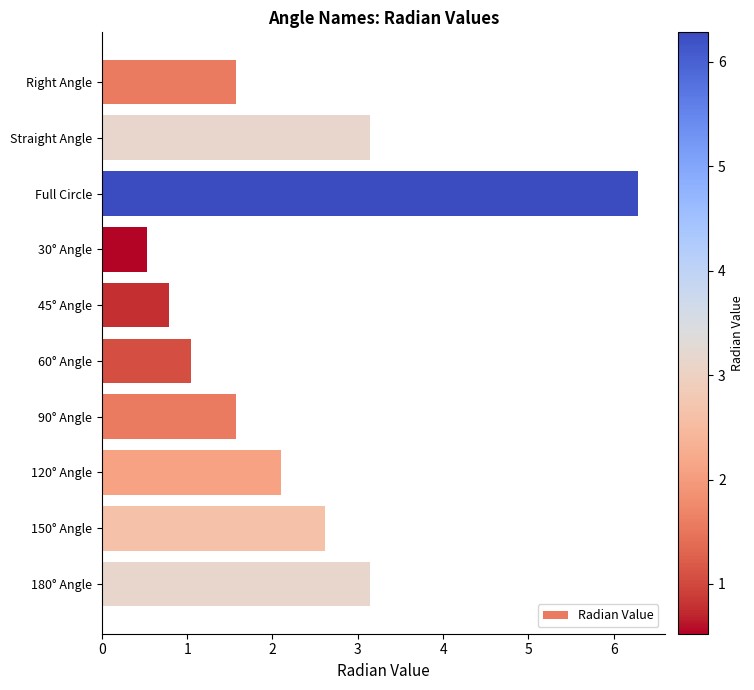

Which has a higher value, 30° Angle or 180° Angle?

180° Angle